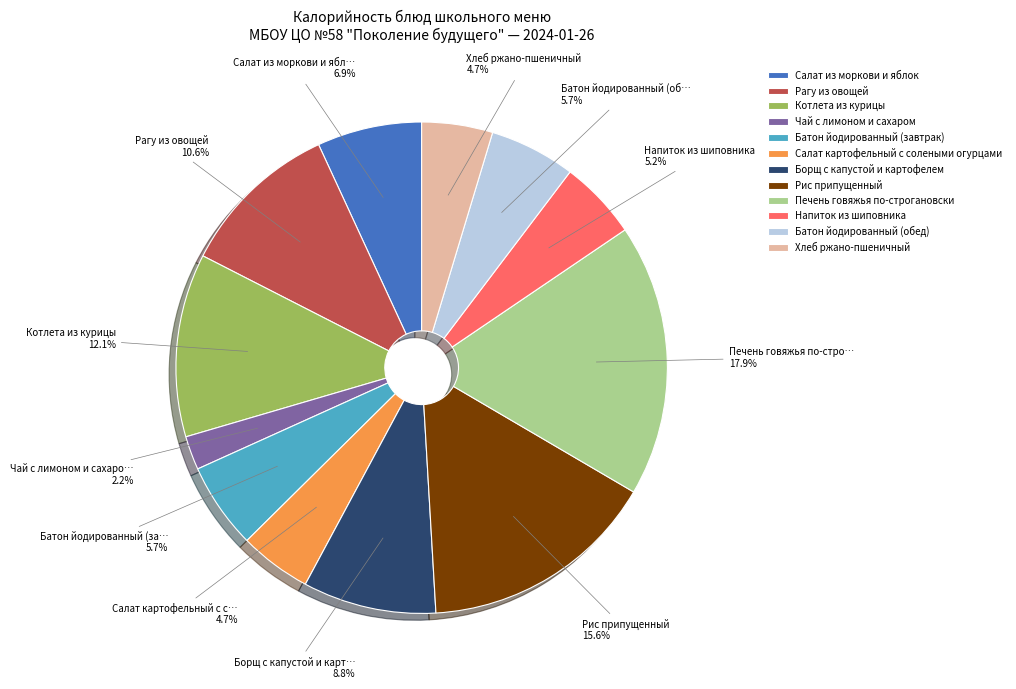

Do Печень говяжья по-строгановски and Хлеб ржано-пшеничный together represent more than half of the pie?

No